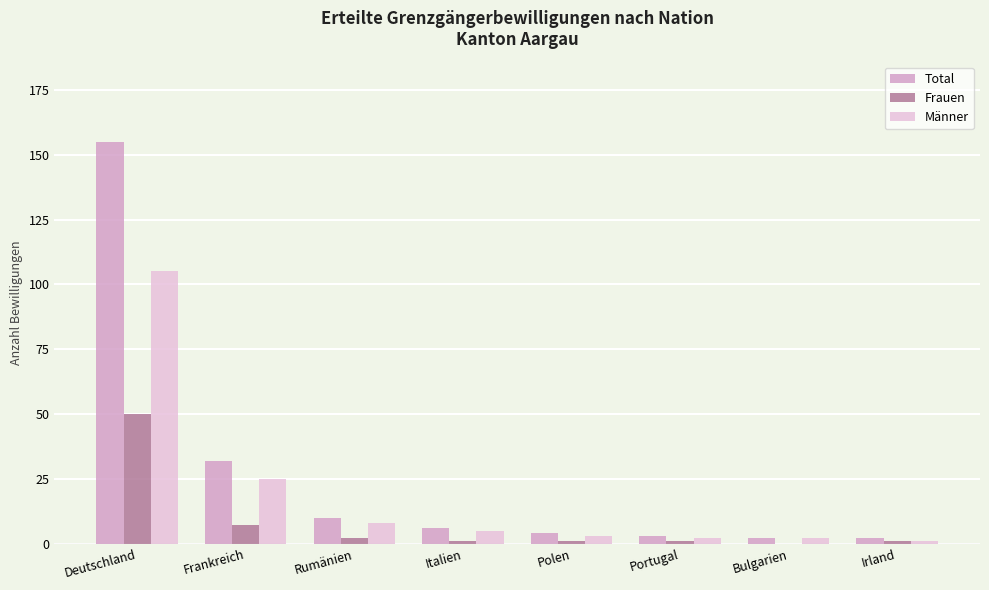

What is the sum of all Männer values?

151